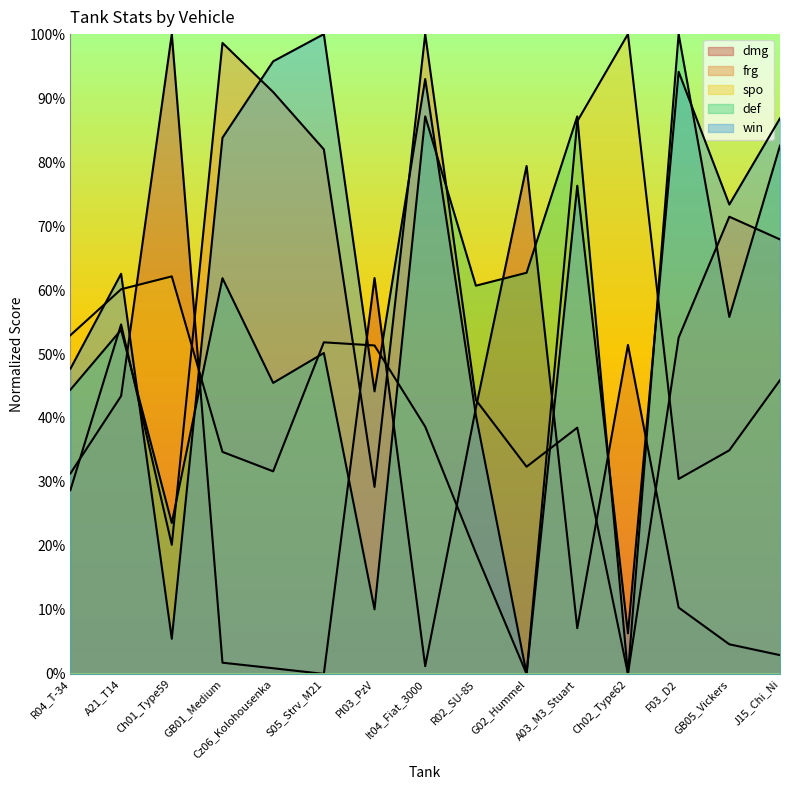

Rank the categories by dmg value from highest to lowest.

Ch01_Type59, G02_Hummel, Pl03_PzV, Ch02_Type62, A21_T14, R02_SU-85, R04_T-34, F03_D2, A03_M3_Stuart, GB05_Vickers, J15_Chi_Ni, GB01_Medium, It04_Fiat_3000, Cz06_Kolohousenka, S05_Strv_M21